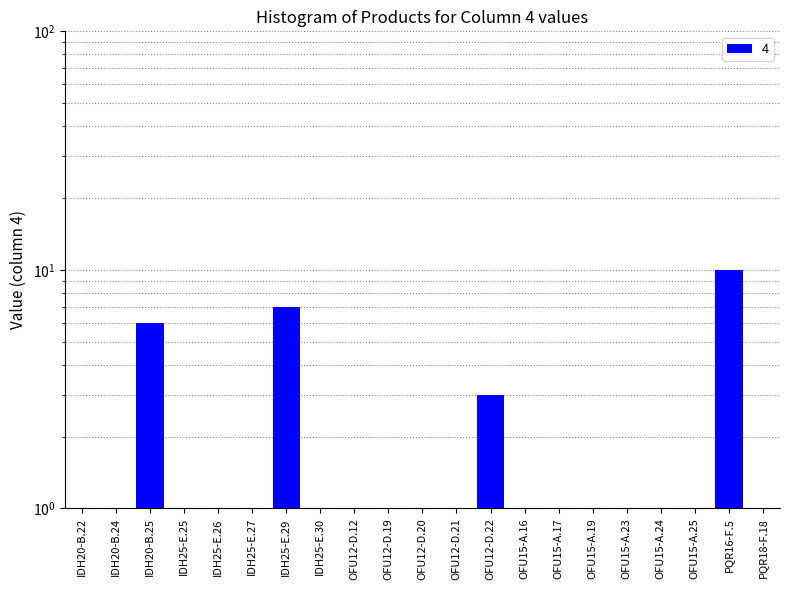

Is it true that the value at IDH25-E.30 is 0.6?

False